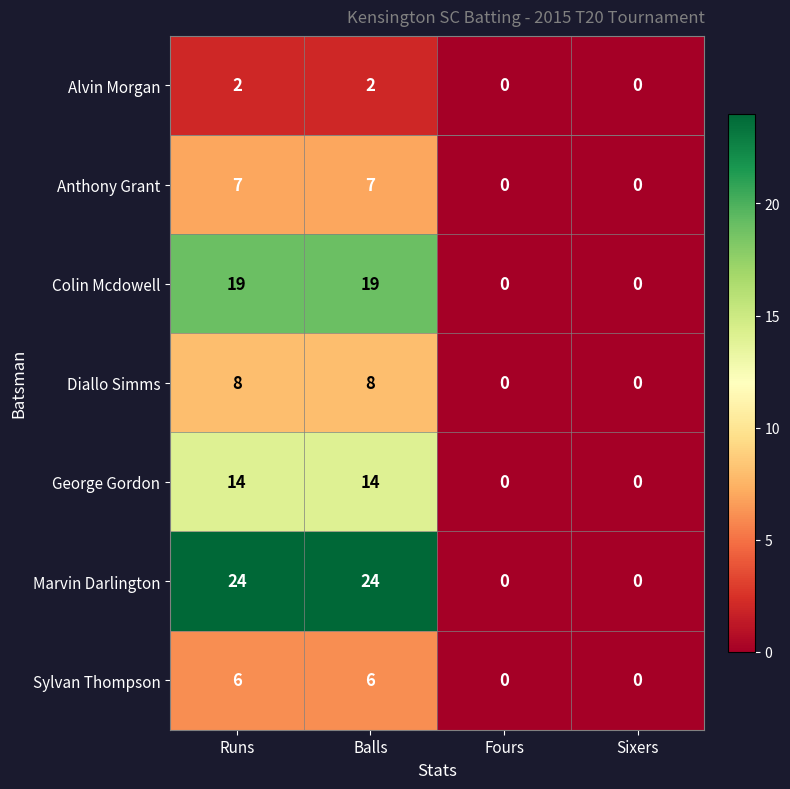

What is the greatest value displayed?

24